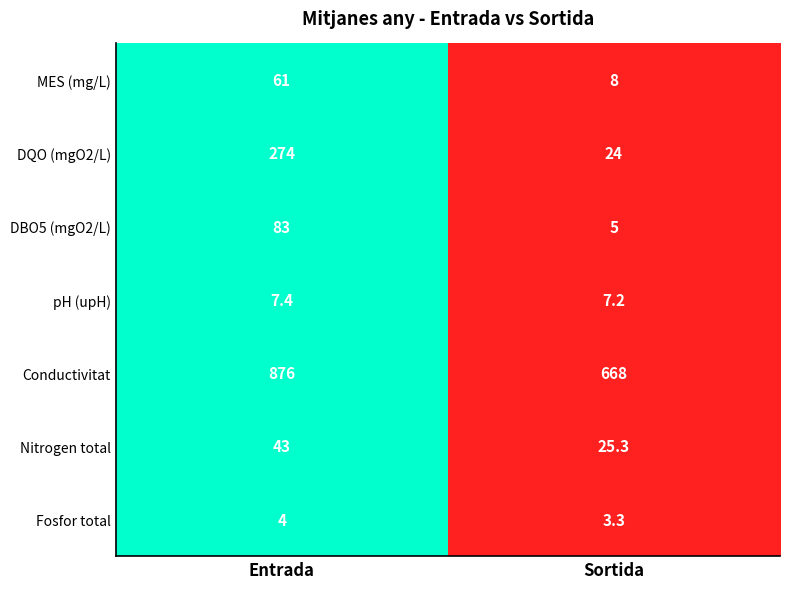

Which series has the widest spread of values?

DQO (mgO2/L)